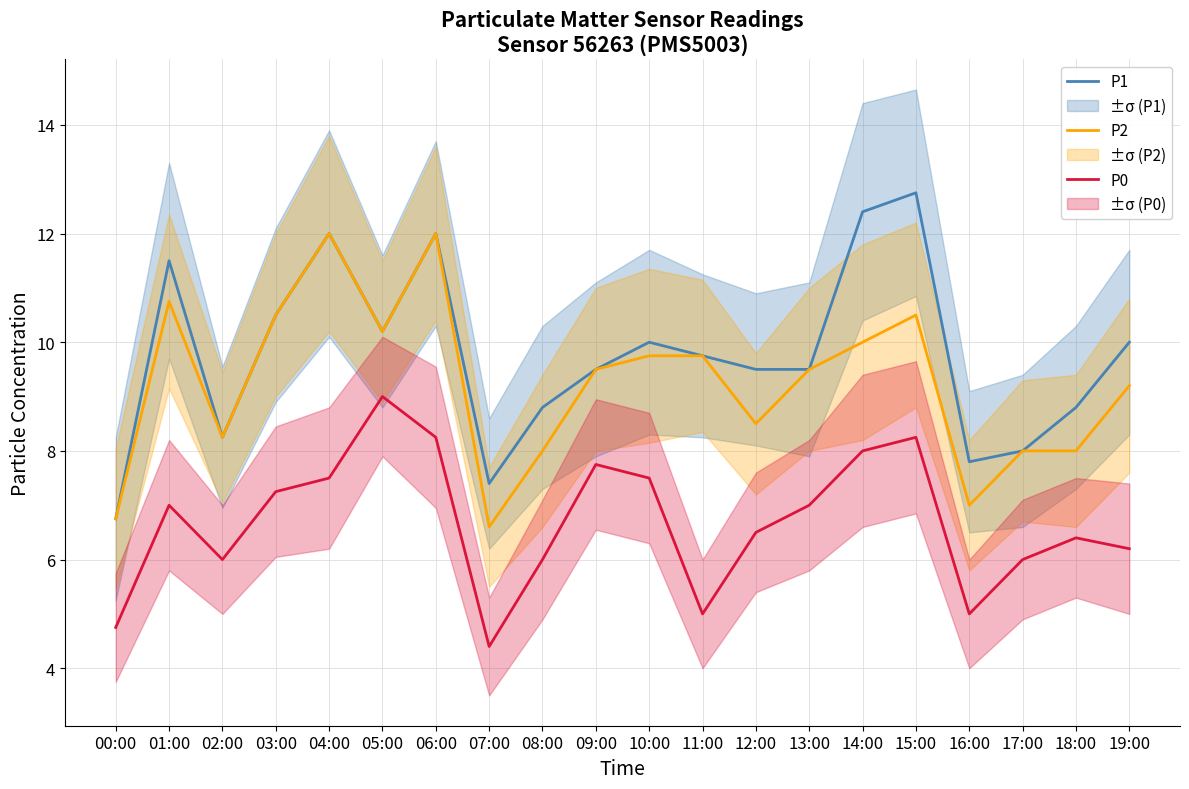

At which label does P2 first exceed 9?

01:00